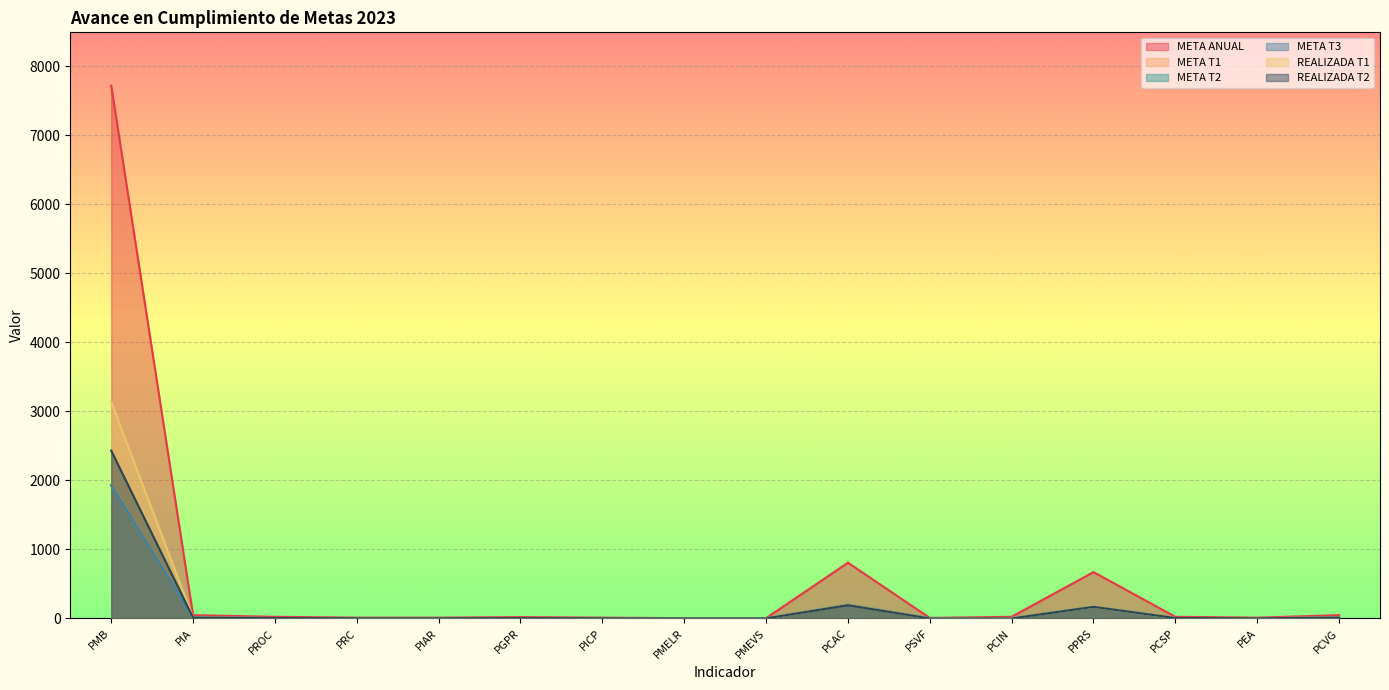

What is the label of the 5th point from the right?

PCIN